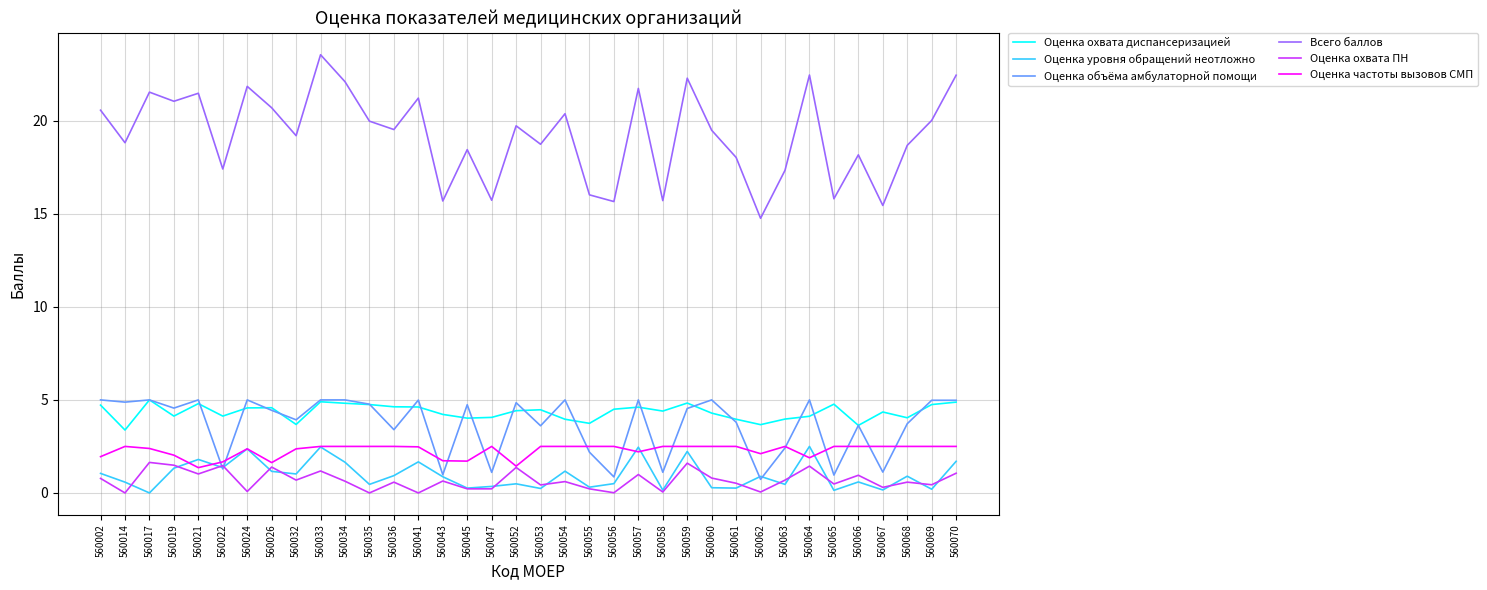

True or false: Оценка охвата диспансеризацией and Оценка частоты вызовов СМП cross at least once.

False